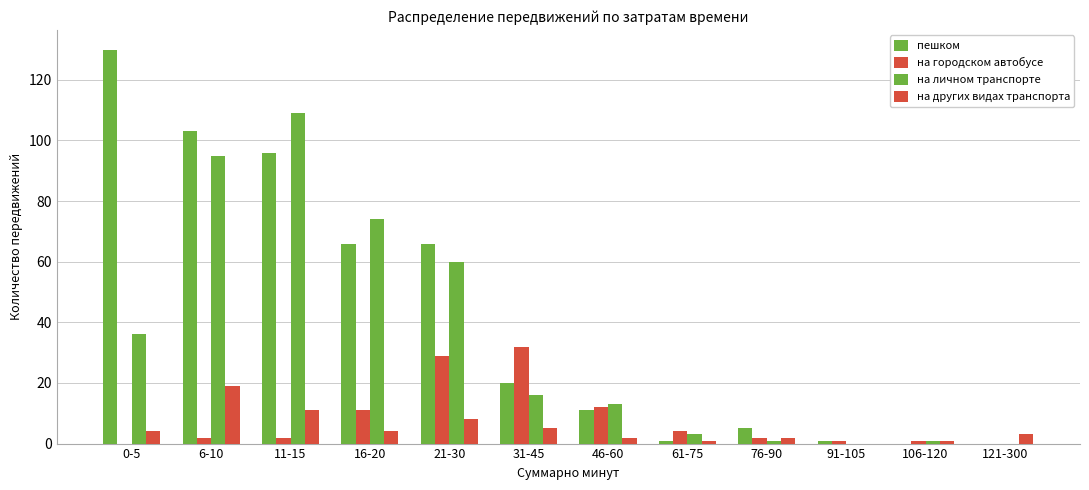

How many categories are shown in the chart?

12